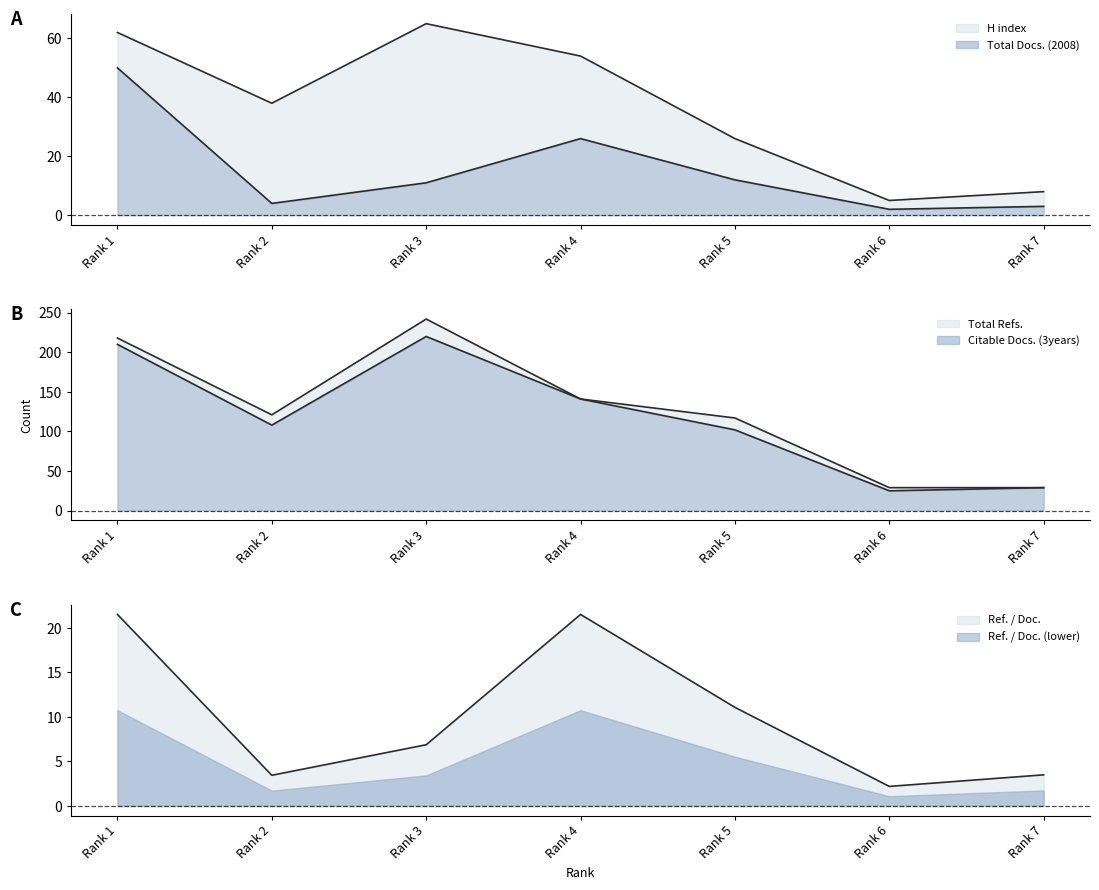

What is the spread (max minus min) of values at Rank 6?

27.0